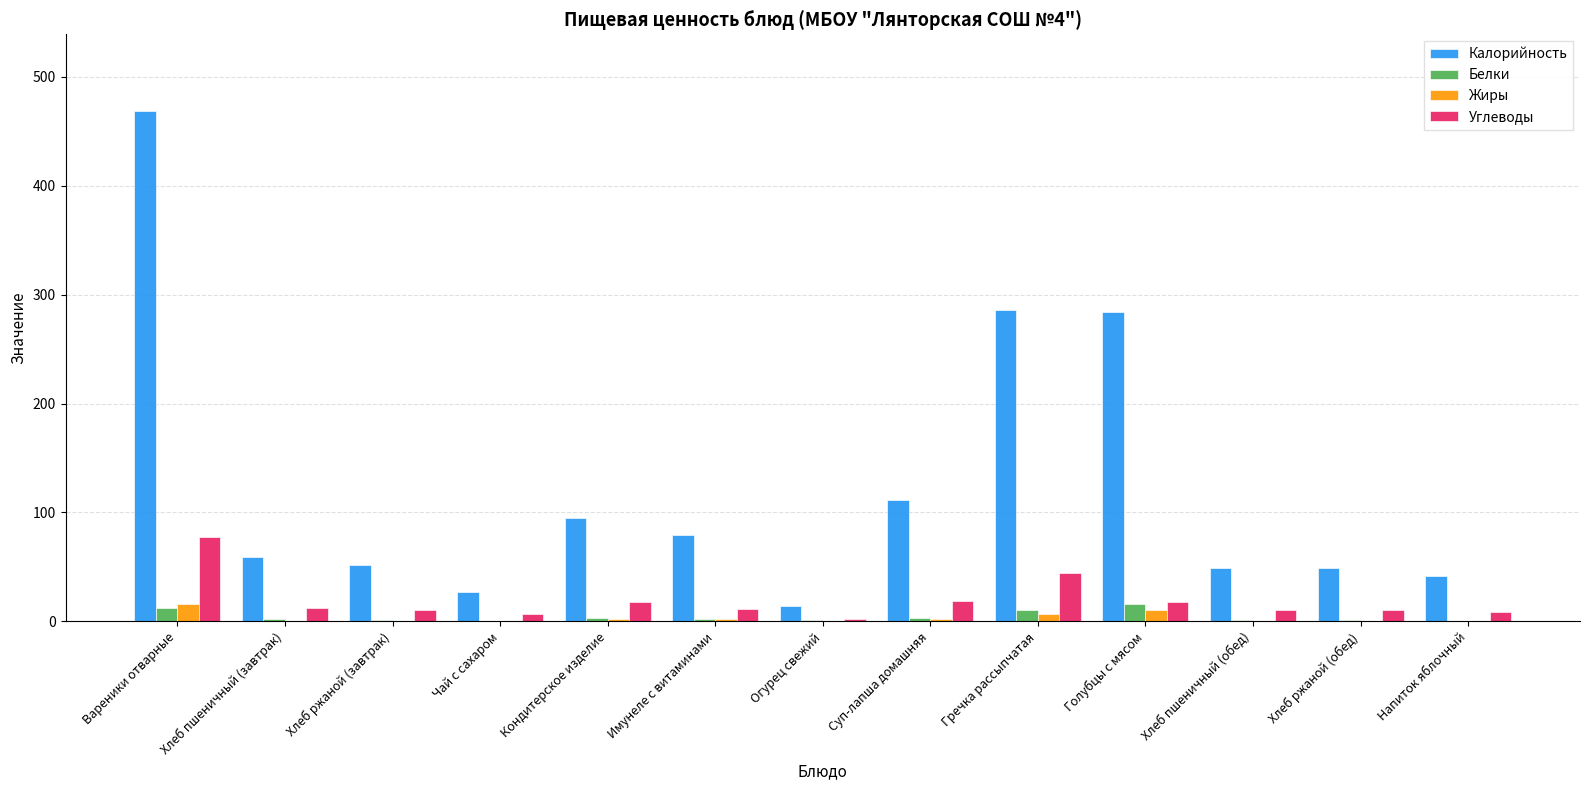

Between Чай с сахаром and Голубцы с мясом, which series saw the biggest shift?

Калорийность